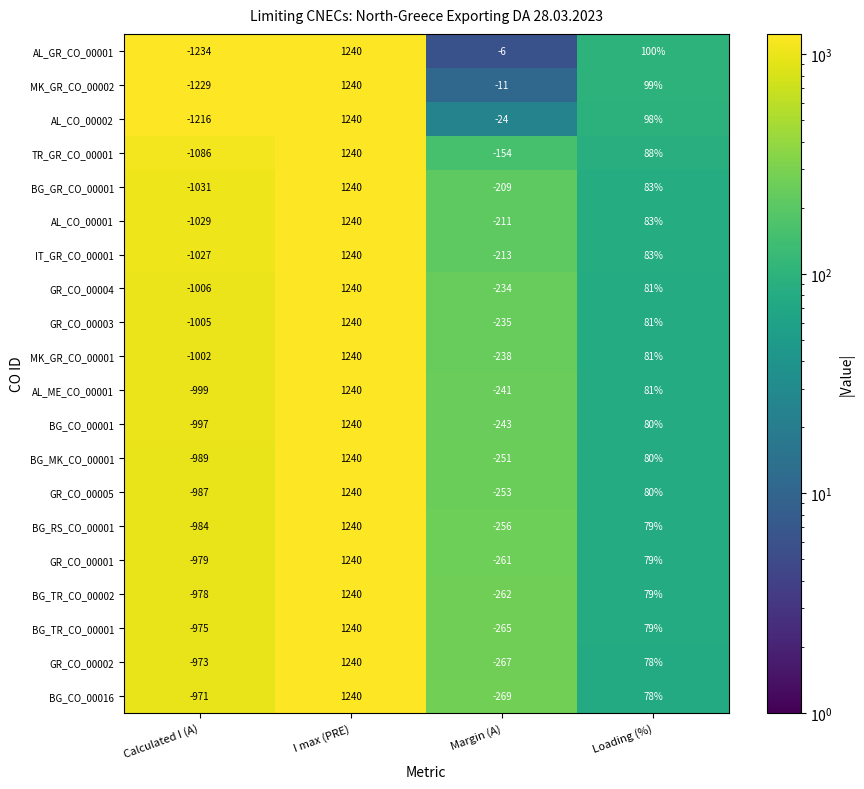

What is the spread (max minus min) of values at Margin (A)?

263